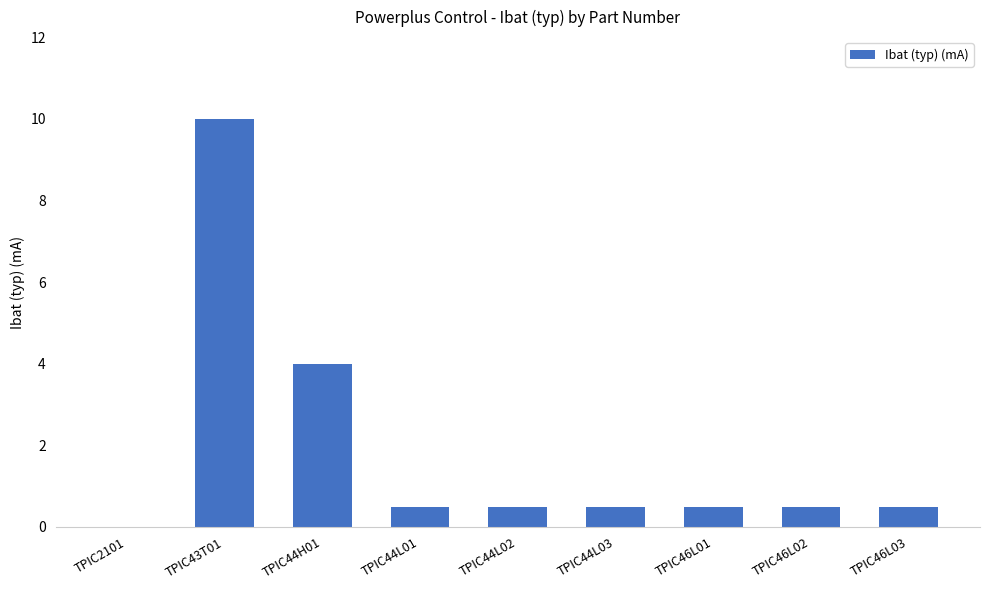

Where is the data nearest to the value 5?

TPIC44H01